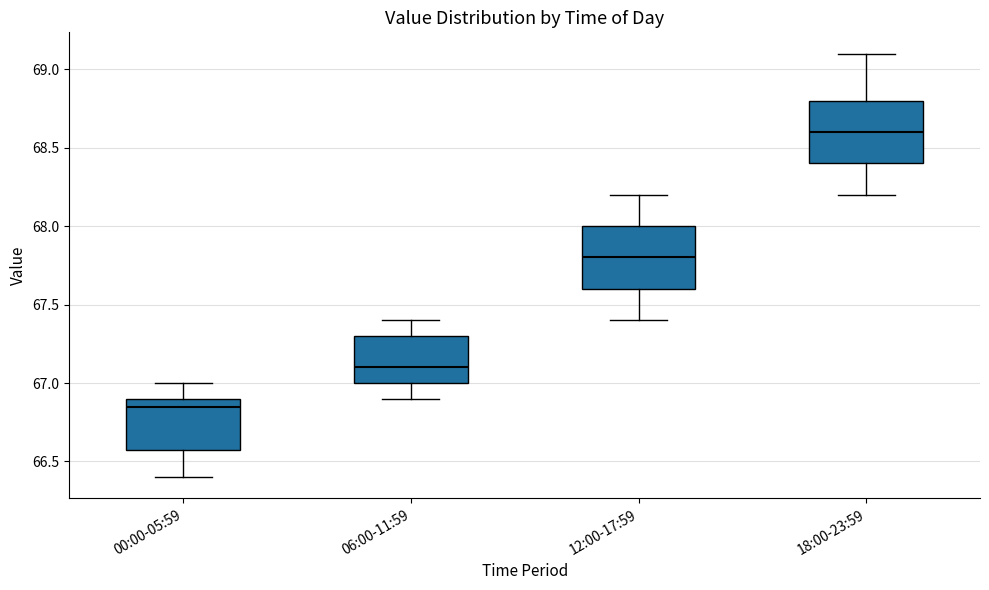

Which box has the lowest median line?

00:00-05:59